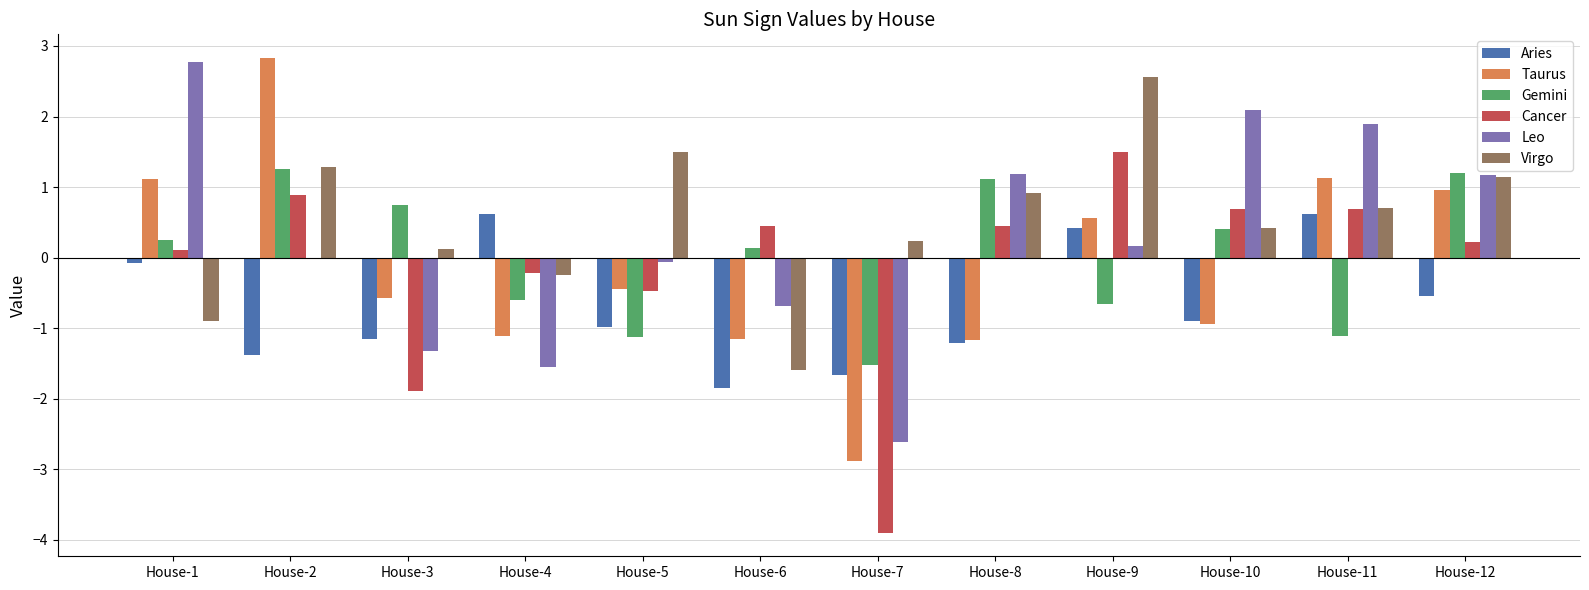

Which series changed the most between House-5 and House-10?

Leo